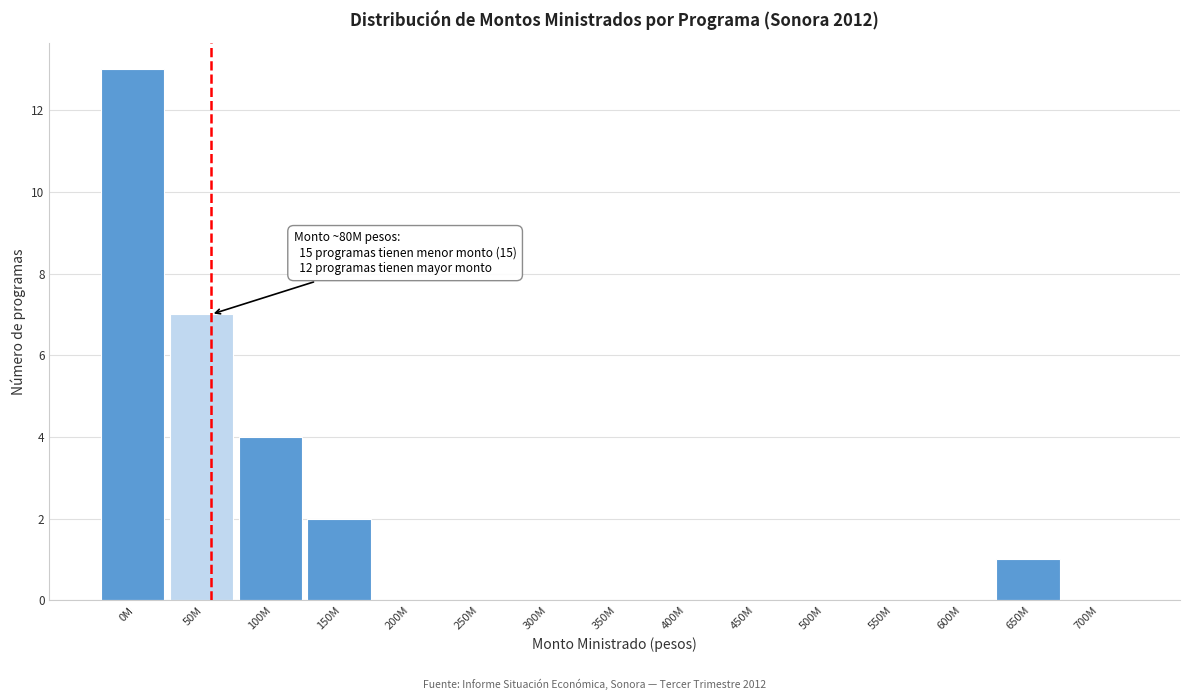

Reading left to right, transcribe all the data shown in this chart.

0M=13	50M=7	100M=4	150M=2	200M=0	250M=0	300M=0	350M=0	400M=0	450M=0	500M=0	550M=0	600M=0	650M=1	700M=0